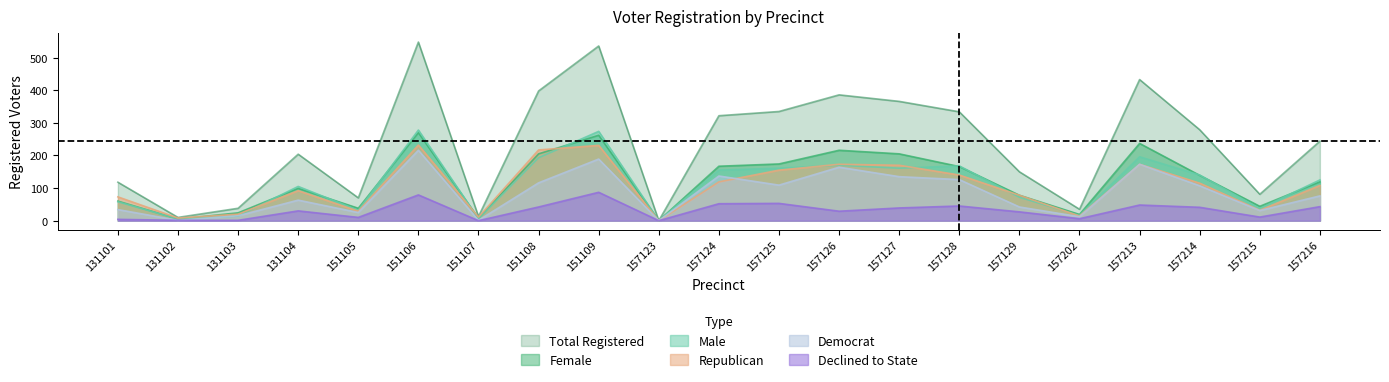

What is the maximum value shown in the chart?

548